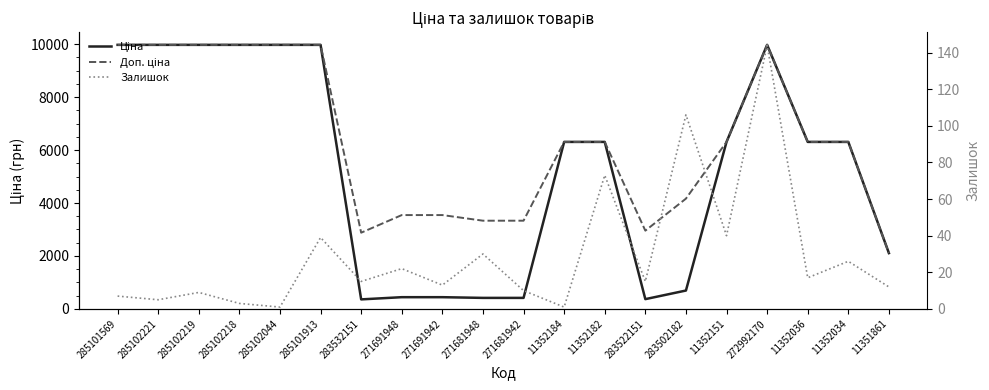

At which label does Залишок first exceed 15?

285101913